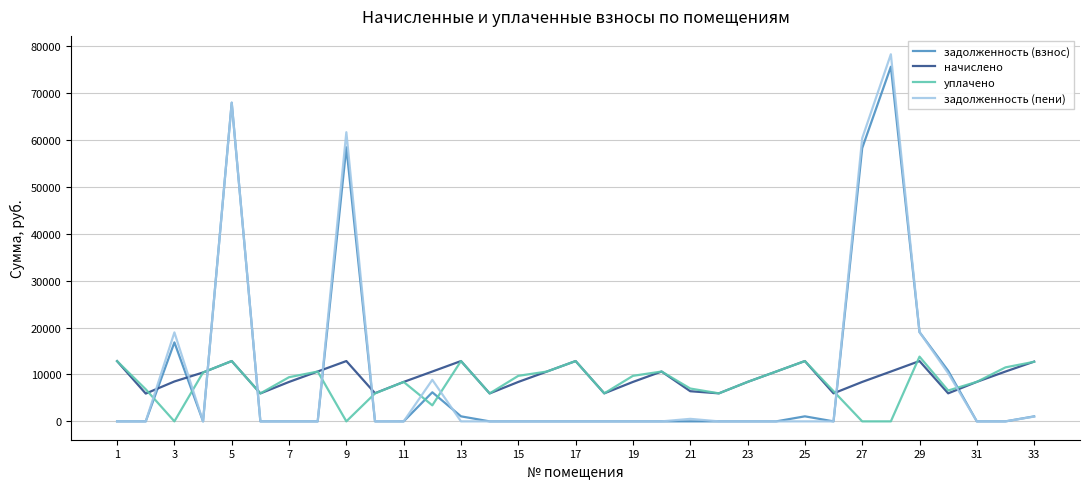

Which series has the largest range (max minus min)?

задолженность (пени)